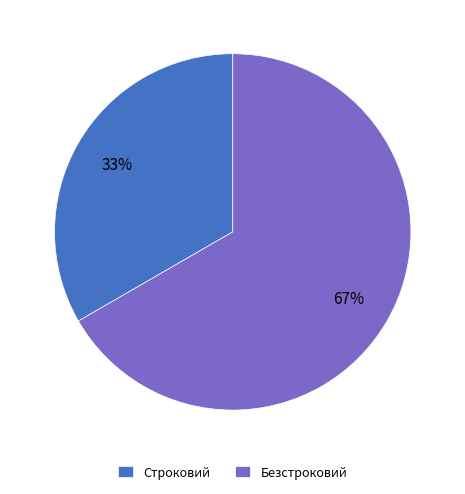

To the nearest percent, what portion does Строковий represent?

33%